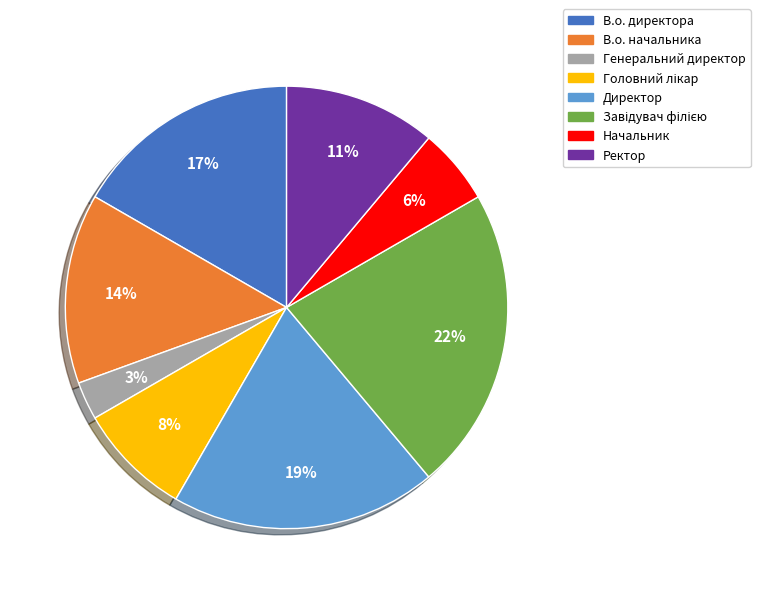

To the nearest percent, what portion does Ректор represent?

11%